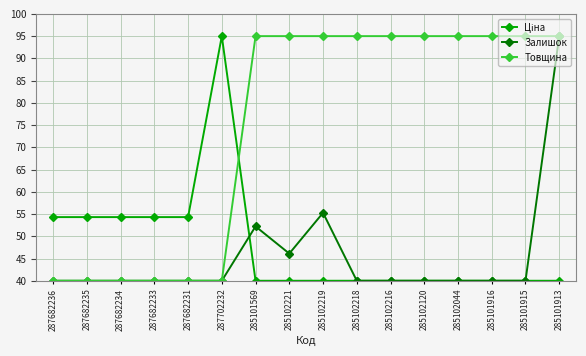

What is the spread (max minus min) of values at 285101916?

55.0